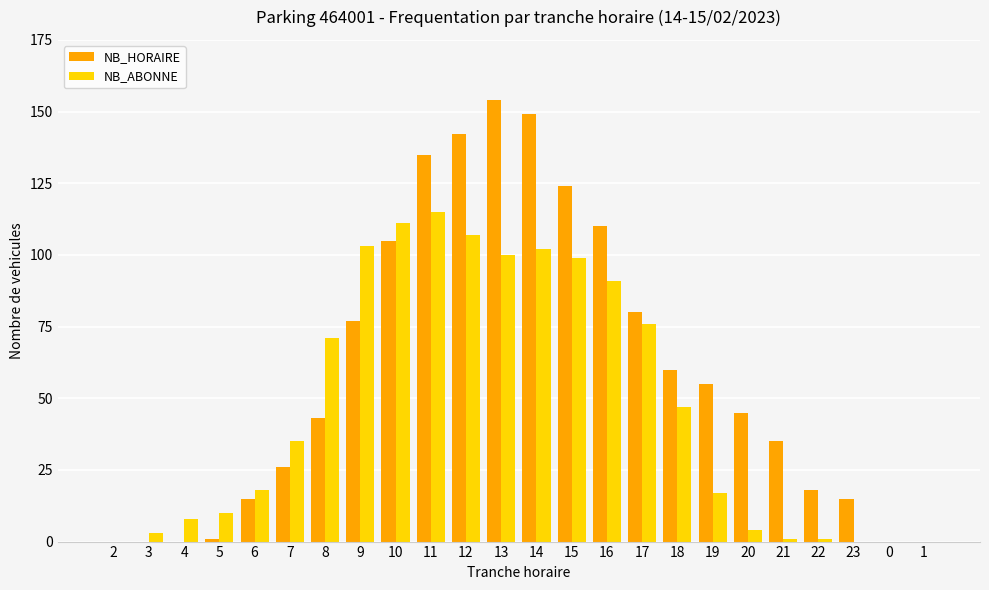

Count the number of data series in this chart.

2